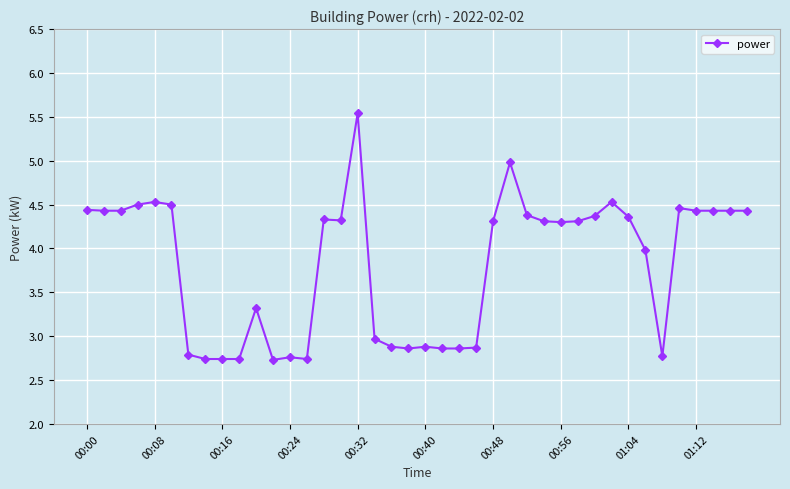

What is the average value?

3.8